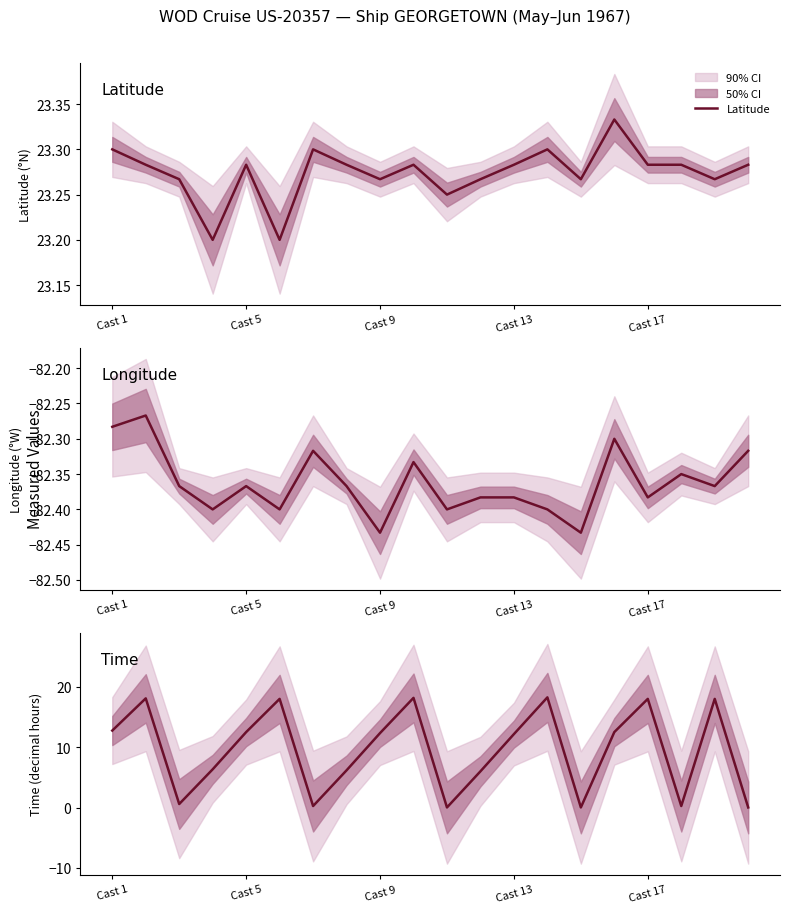

True or false: Longitude and Latitude intersect in this chart.

False